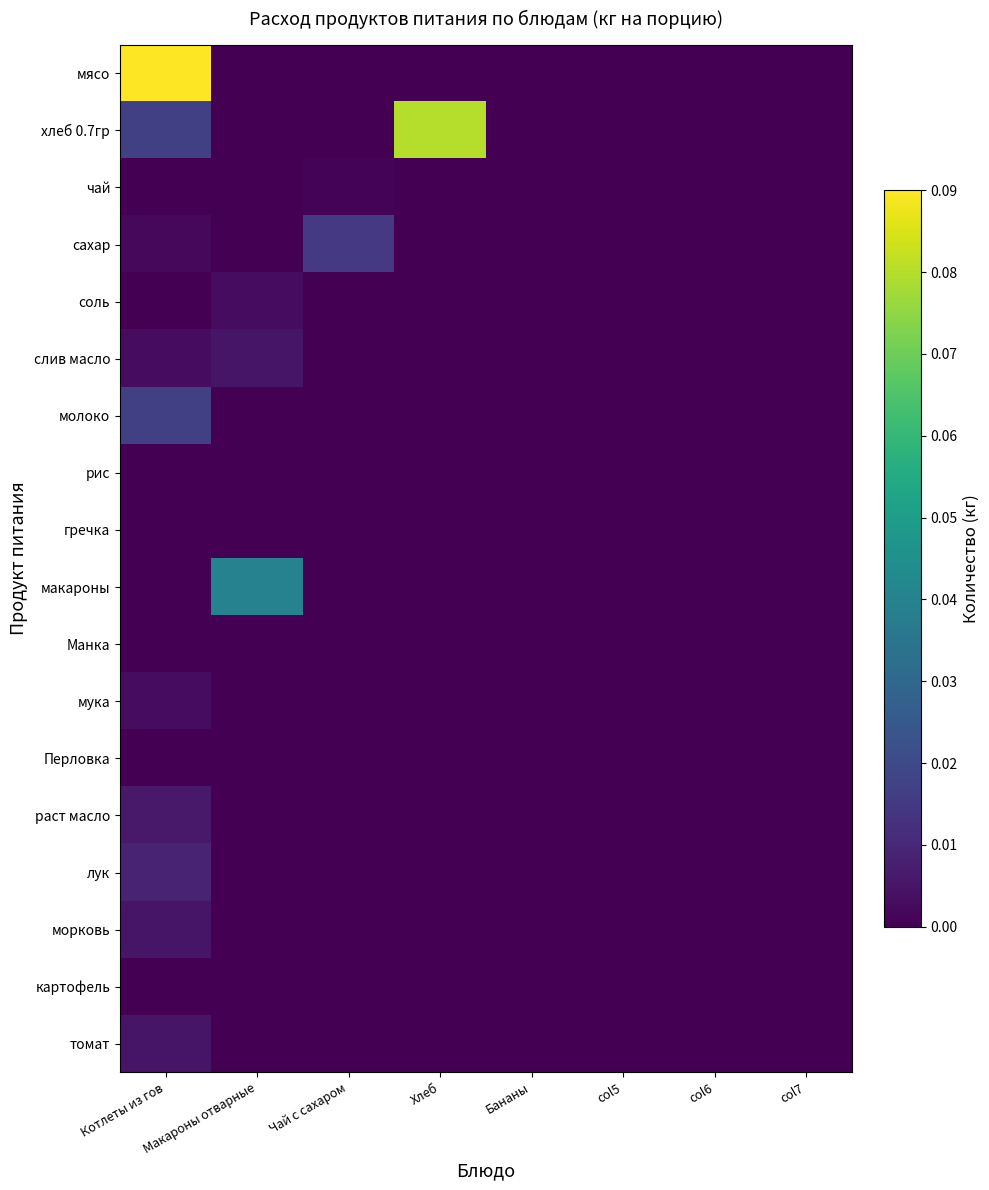

Reading right to left, what are all the values shown in this chart?

мясо: col7=0.0	col6=0.0	col5=0.0	Бананы=0.0	Хлеб=0.0	Чай с сахаром=0.0	Макароны отварные=0.0	Котлеты из гов=0.1
хлеб 0.7гр: col7=0.0	col6=0.0	col5=0.0	Бананы=0.0	Хлеб=0.1	Чай с сахаром=0.0	Макароны отварные=0.0	Котлеты из гов=0.0
чай: col7=0.0	col6=0.0	col5=0.0	Бананы=0.0	Хлеб=0.0	Чай с сахаром=0.0	Макароны отварные=0.0	Котлеты из гов=0.0
сахар: col7=0.0	col6=0.0	col5=0.0	Бананы=0.0	Хлеб=0.0	Чай с сахаром=0.0	Макароны отварные=0.0	Котлеты из гов=0.0
соль: col7=0.0	col6=0.0	col5=0.0	Бананы=0.0	Хлеб=0.0	Чай с сахаром=0.0	Макароны отварные=0.0	Котлеты из гов=0.0
слив масло: col7=0.0	col6=0.0	col5=0.0	Бананы=0.0	Хлеб=0.0	Чай с сахаром=0.0	Макароны отварные=0.0	Котлеты из гов=0.0
молоко: col7=0.0	col6=0.0	col5=0.0	Бананы=0.0	Хлеб=0.0	Чай с сахаром=0.0	Макароны отварные=0.0	Котлеты из гов=0.0
рис: col7=0.0	col6=0.0	col5=0.0	Бананы=0.0	Хлеб=0.0	Чай с сахаром=0.0	Макароны отварные=0.0	Котлеты из гов=0.0
гречка: col7=0.0	col6=0.0	col5=0.0	Бананы=0.0	Хлеб=0.0	Чай с сахаром=0.0	Макароны отварные=0.0	Котлеты из гов=0.0
макароны: col7=0.0	col6=0.0	col5=0.0	Бананы=0.0	Хлеб=0.0	Чай с сахаром=0.0	Макароны отварные=0.0	Котлеты из гов=0.0
Манка: col7=0.0	col6=0.0	col5=0.0	Бананы=0.0	Хлеб=0.0	Чай с сахаром=0.0	Макароны отварные=0.0	Котлеты из гов=0.0
мука: col7=0.0	col6=0.0	col5=0.0	Бананы=0.0	Хлеб=0.0	Чай с сахаром=0.0	Макароны отварные=0.0	Котлеты из гов=0.0
Перловка: col7=0.0	col6=0.0	col5=0.0	Бананы=0.0	Хлеб=0.0	Чай с сахаром=0.0	Макароны отварные=0.0	Котлеты из гов=0.0
раст масло: col7=0.0	col6=0.0	col5=0.0	Бананы=0.0	Хлеб=0.0	Чай с сахаром=0.0	Макароны отварные=0.0	Котлеты из гов=0.0
лук: col7=0.0	col6=0.0	col5=0.0	Бананы=0.0	Хлеб=0.0	Чай с сахаром=0.0	Макароны отварные=0.0	Котлеты из гов=0.0
морковь: col7=0.0	col6=0.0	col5=0.0	Бананы=0.0	Хлеб=0.0	Чай с сахаром=0.0	Макароны отварные=0.0	Котлеты из гов=0.0
картофель: col7=0.0	col6=0.0	col5=0.0	Бананы=0.0	Хлеб=0.0	Чай с сахаром=0.0	Макароны отварные=0.0	Котлеты из гов=0.0
томат: col7=0.0	col6=0.0	col5=0.0	Бананы=0.0	Хлеб=0.0	Чай с сахаром=0.0	Макароны отварные=0.0	Котлеты из гов=0.0